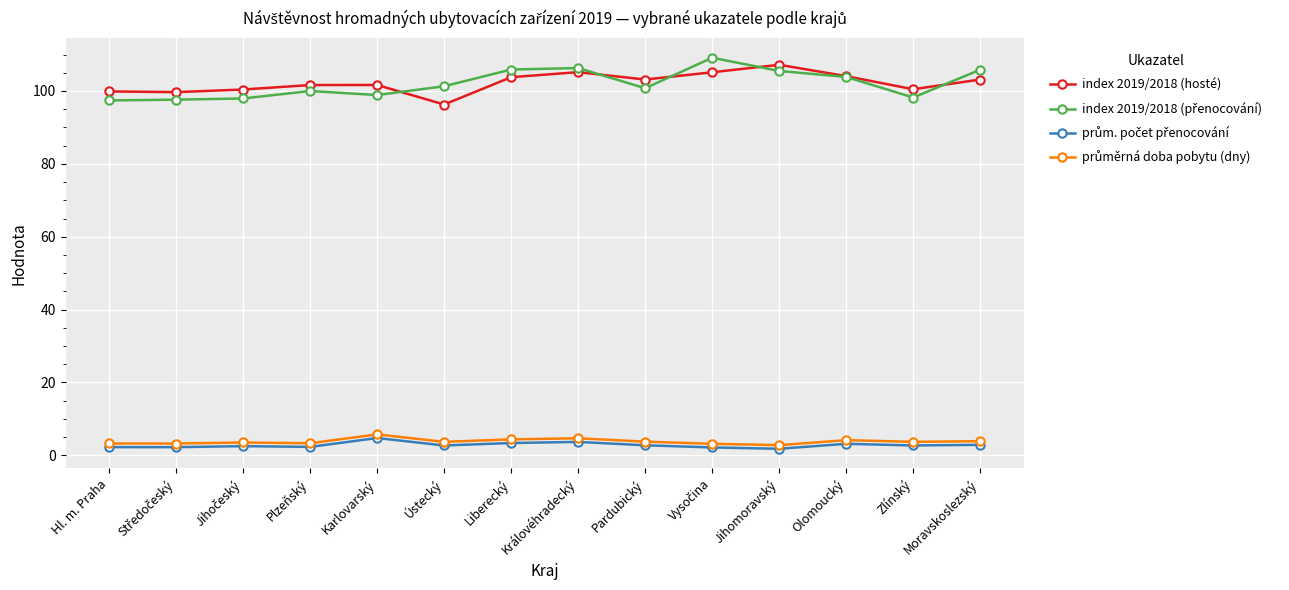

What is the label of the 8th point from the left?

Královéhradecký